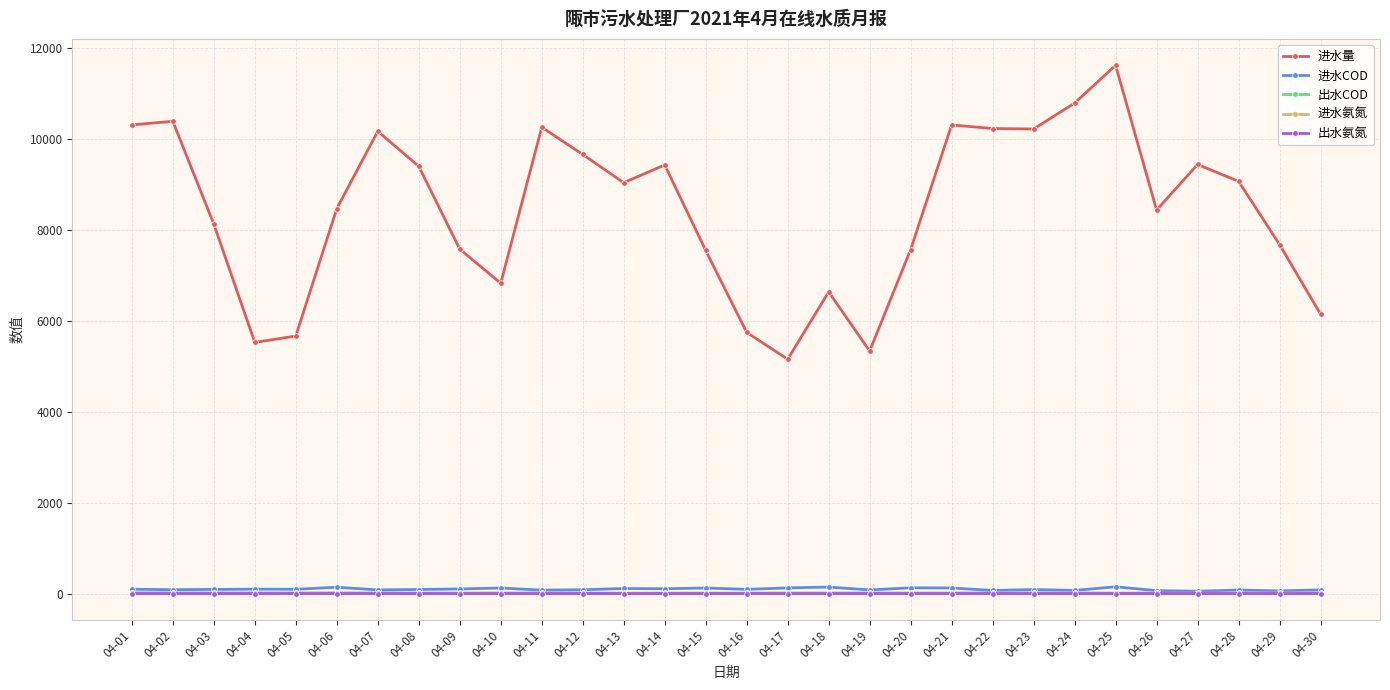

Does the chart have visible grid lines?

Yes